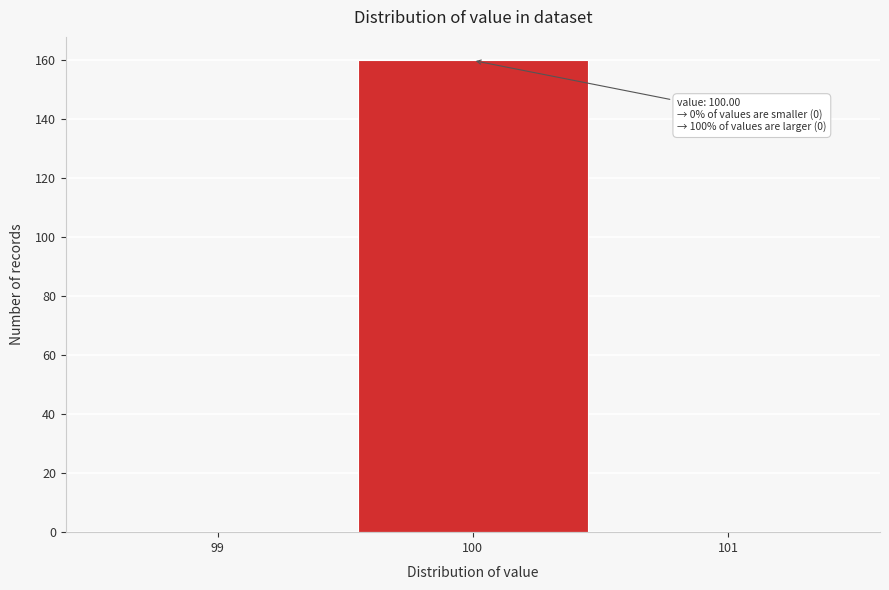

Over which range of the x-axis is the bar tallest?

99.5 to 100.5